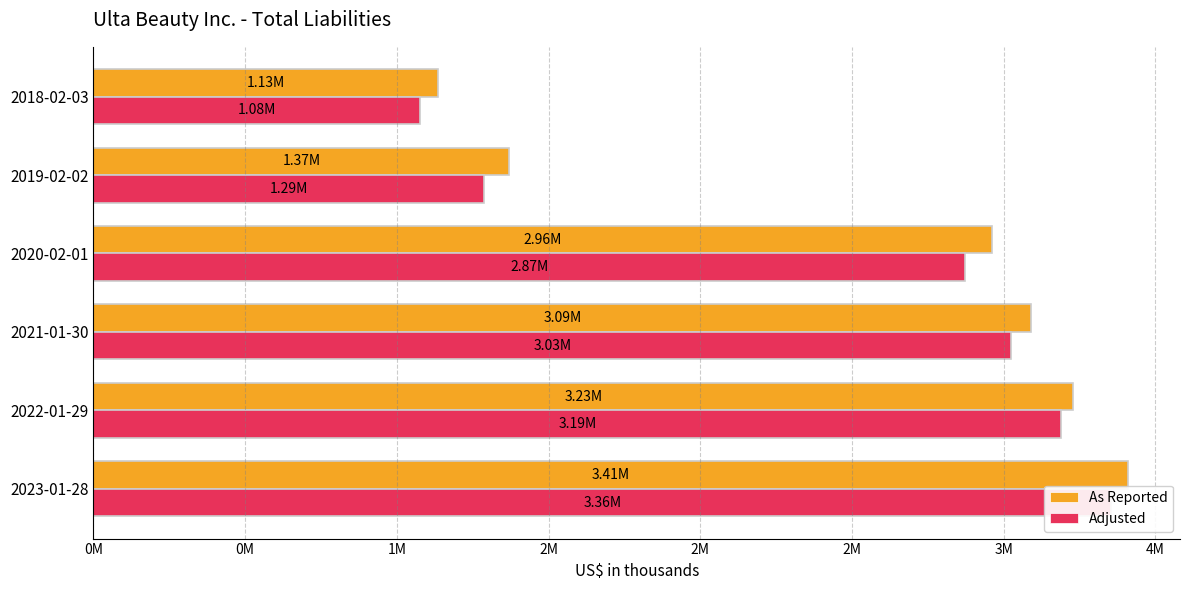

Does the chart contain any negative values?

No